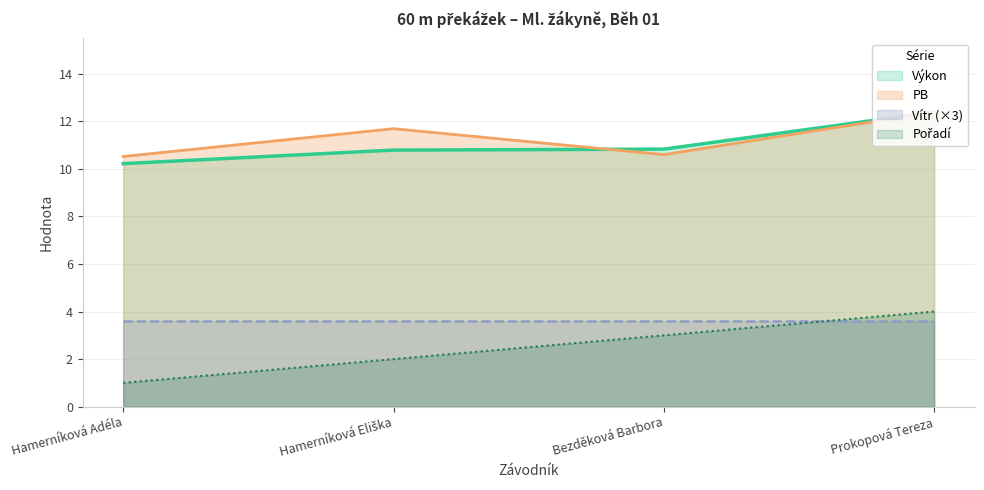

What is the value of the Výkon point at the 3rd from the left?

10.8